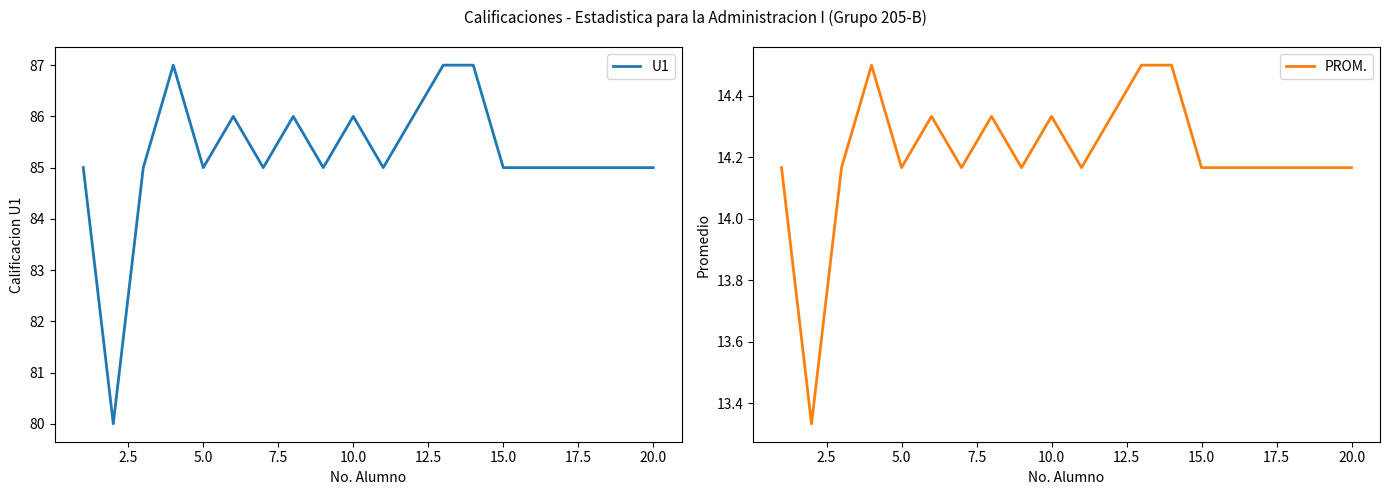

What is the maximum value for PROM.?

14.5